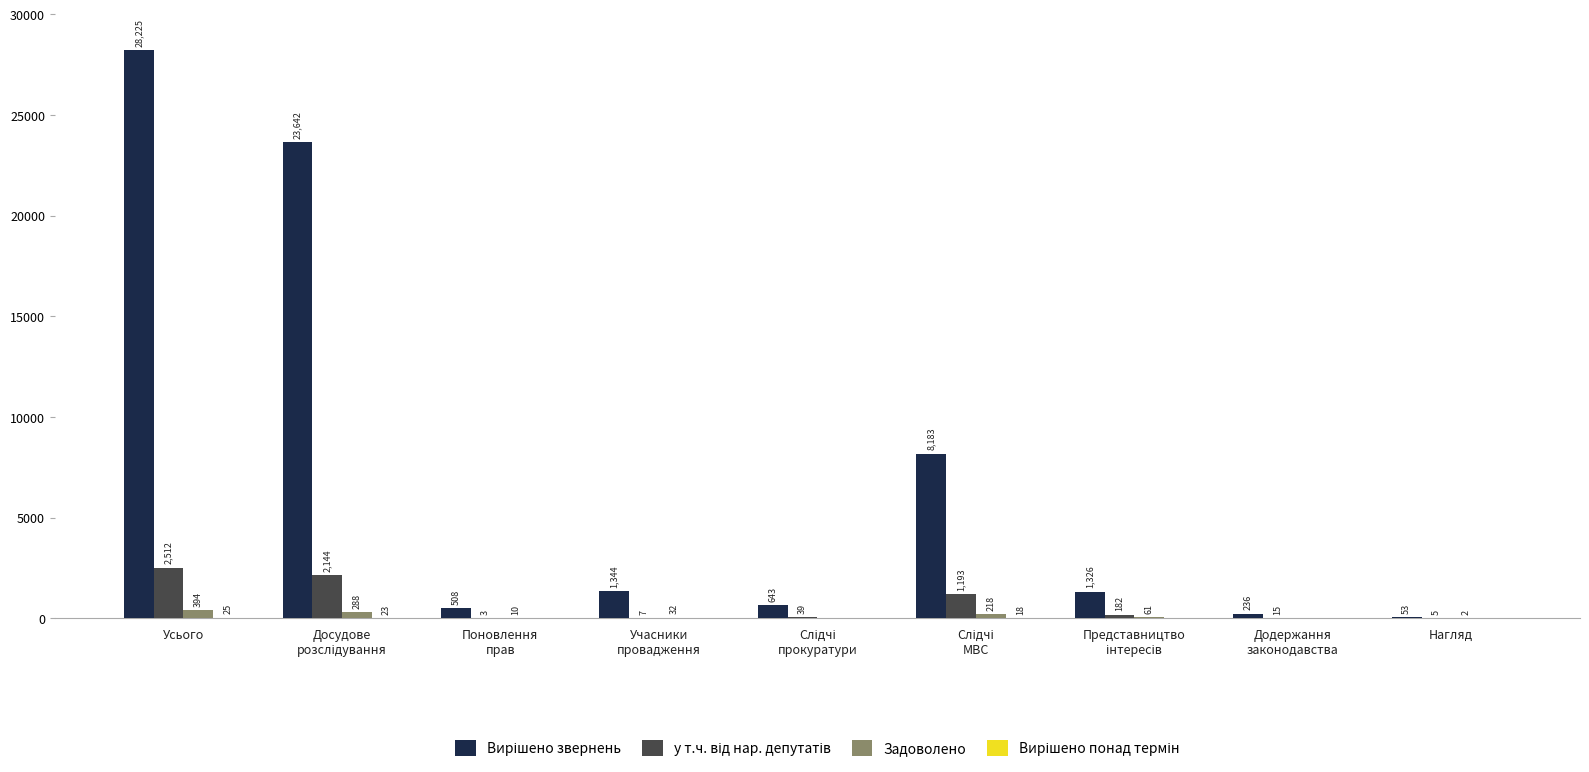

What is the greatest value displayed?

28225